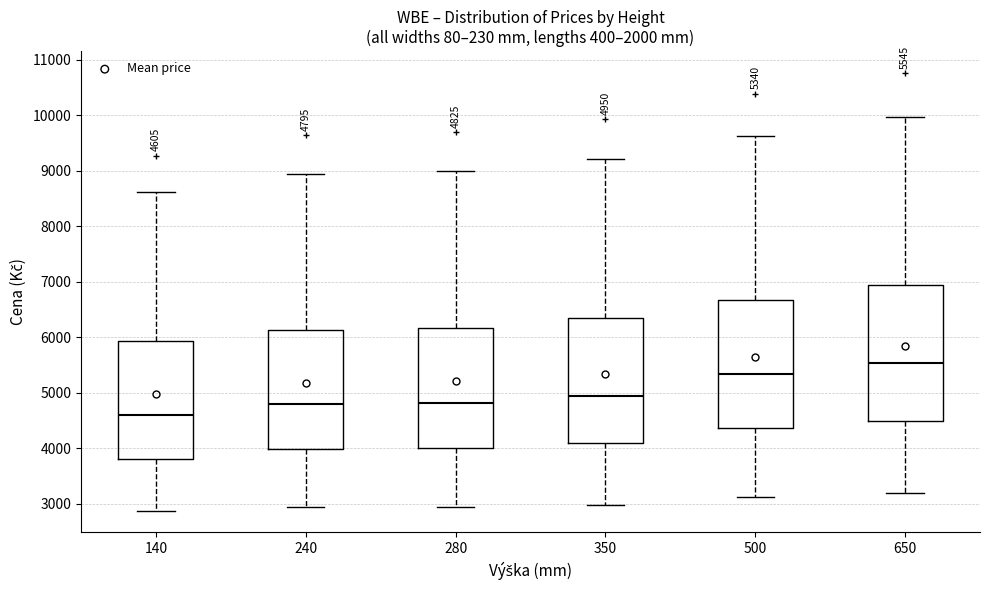

Which box has the highest median line?

650